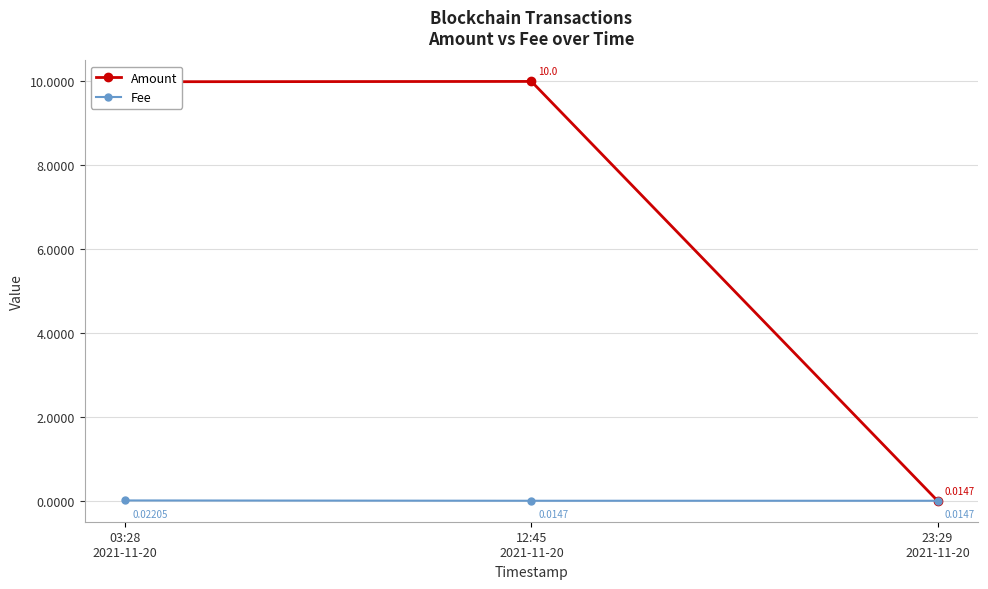

At which label does Fee reach its peak?

03:28
2021-11-20